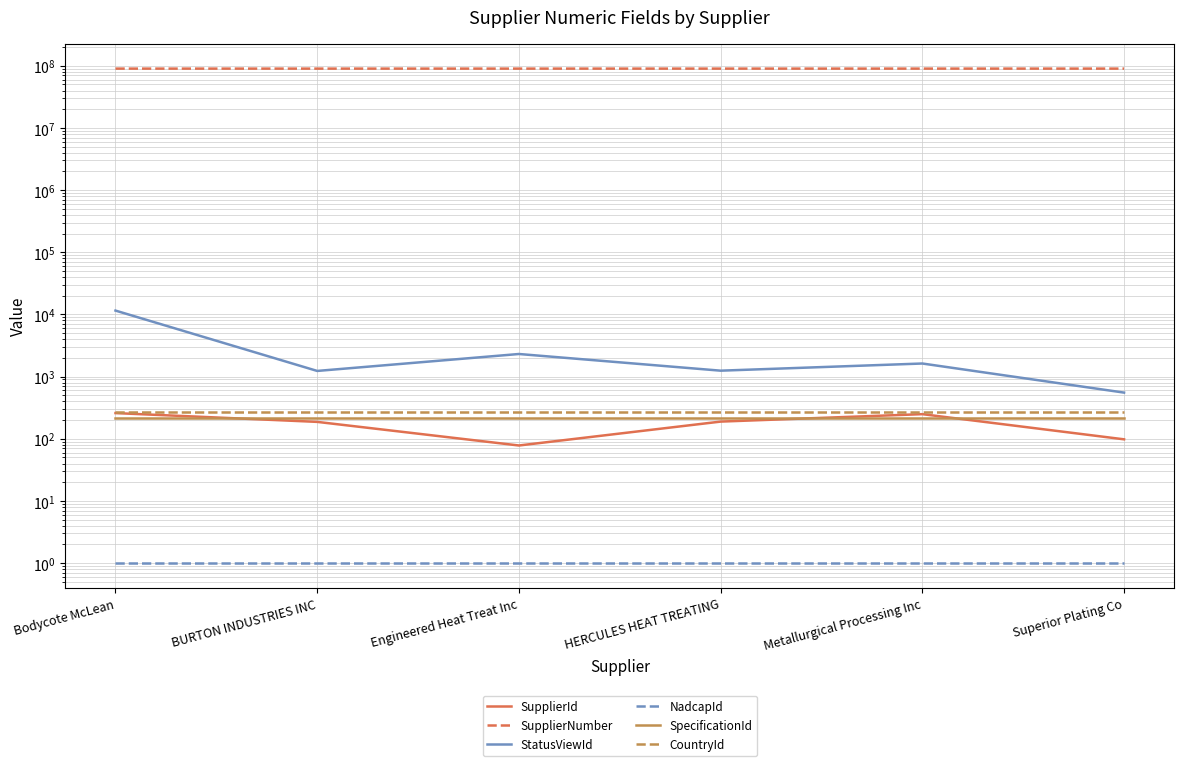

Which series has the largest range (max minus min)?

SupplierNumber